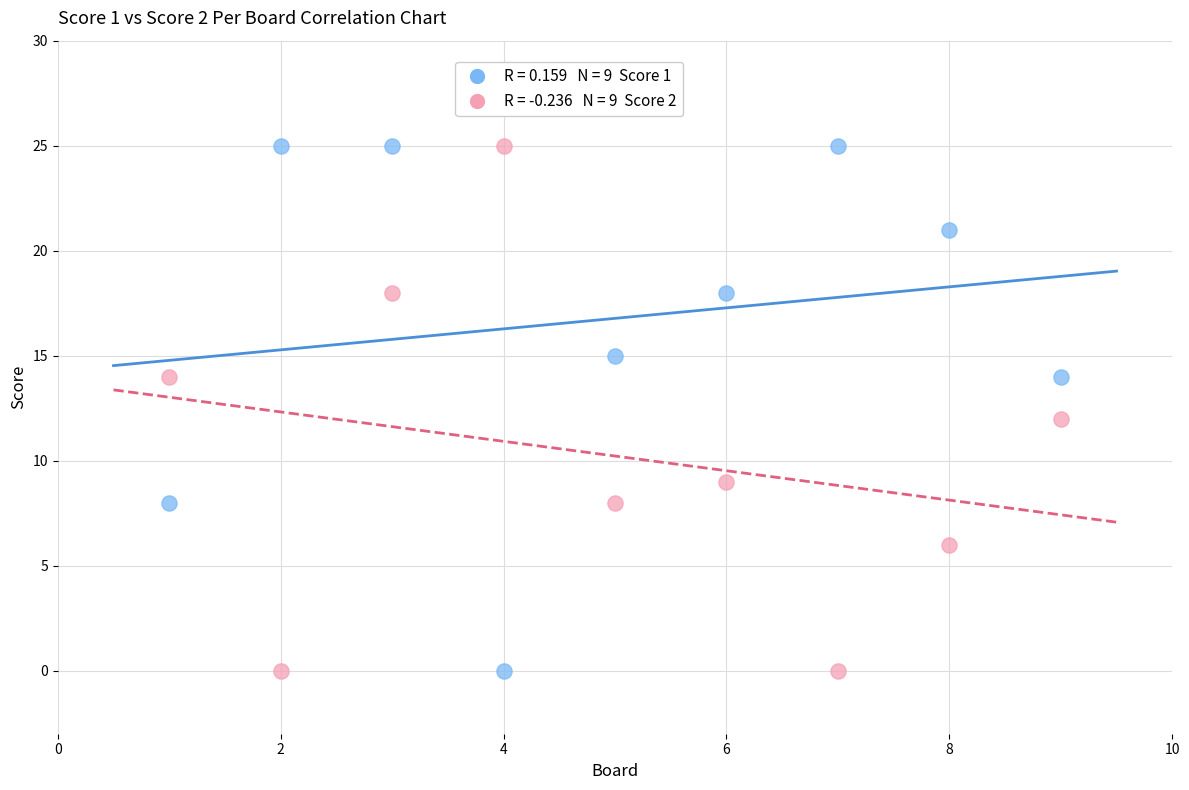

Across all data points, what is the range of X values (max minus min)?

8